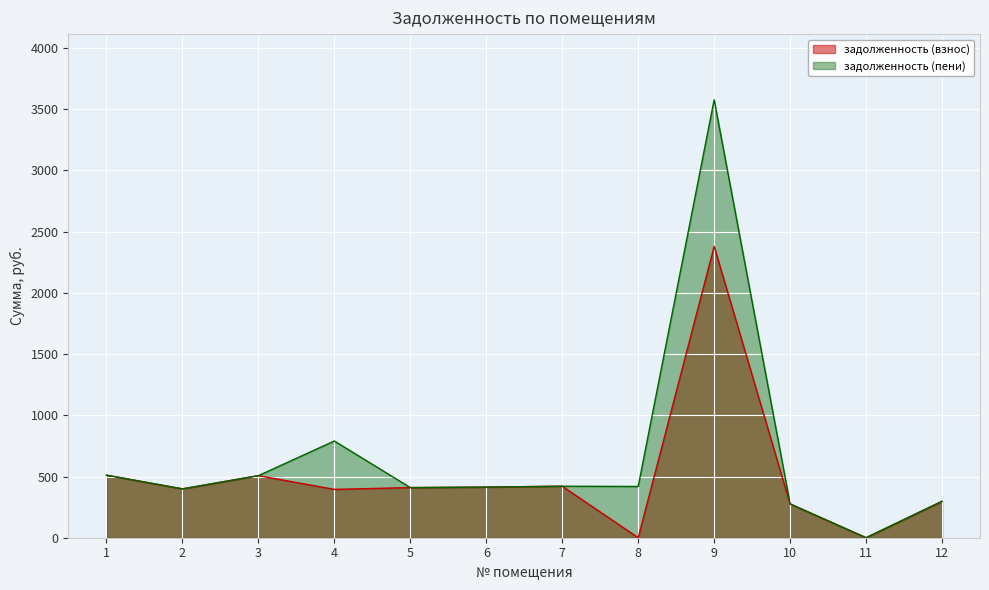

True or false: задолженность (взнос) has more than 2 interior local peaks.

True